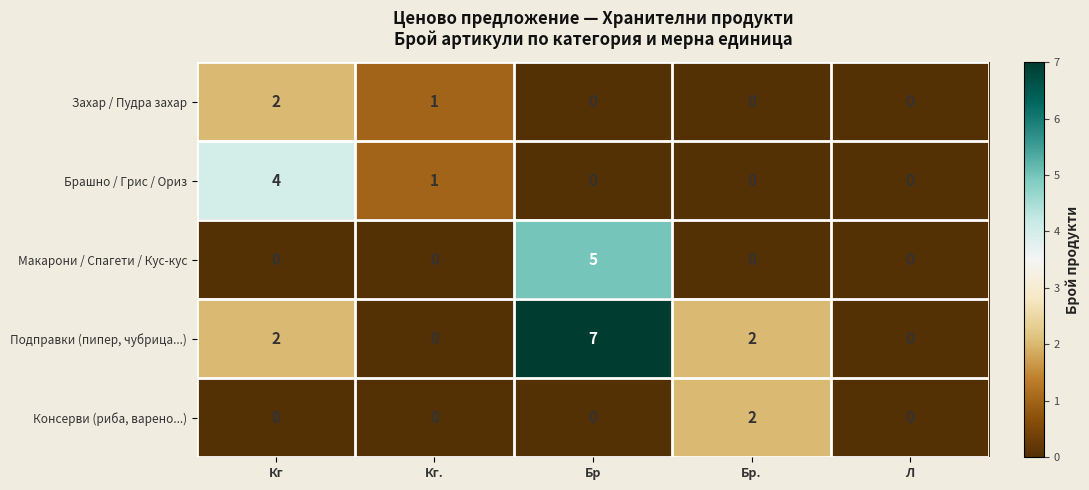

Count the Брашно / Грис / Ориз values in the range 0 to 1.

4